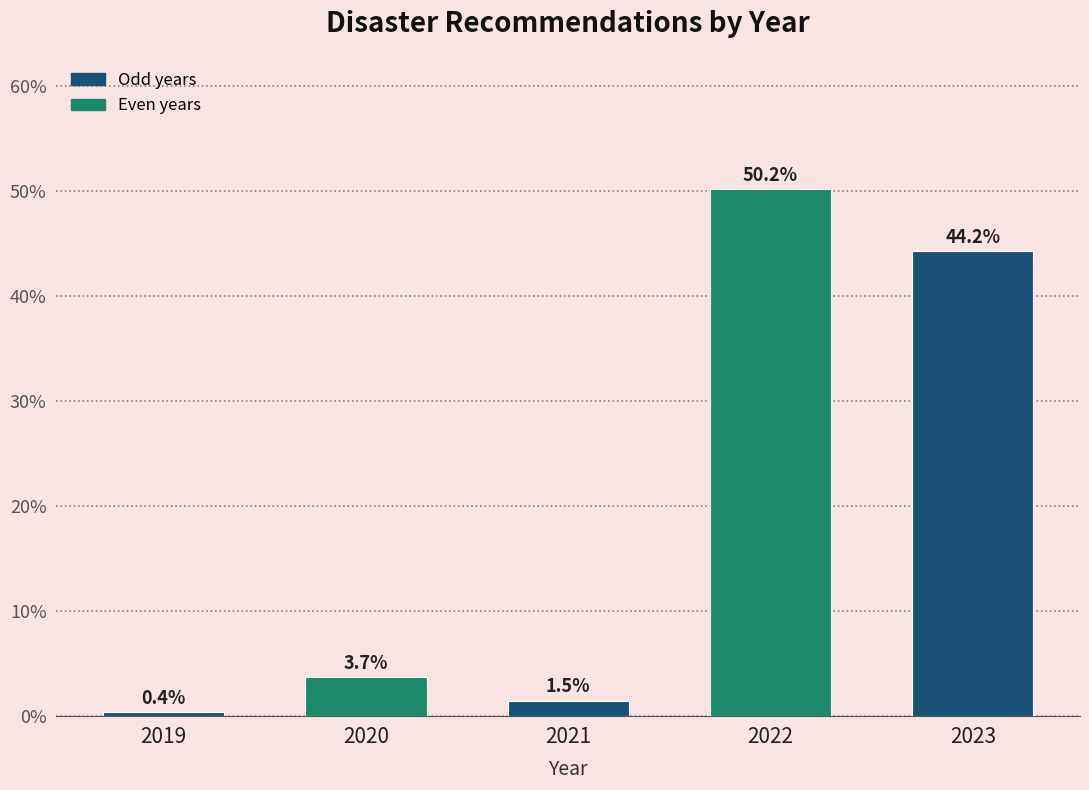

Reading left to right, what are all the values shown in this chart?

0.4	3.7	1.5	50.2	44.2